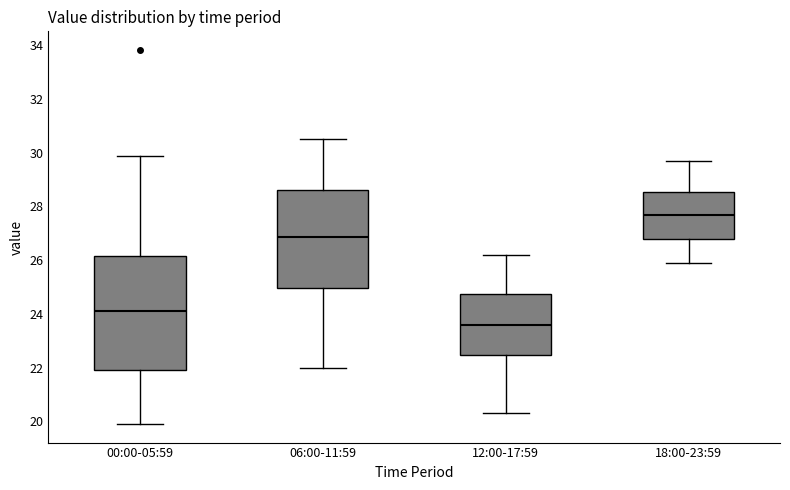

Comparing the boxes themselves (not the whiskers), which one is the tallest?

00:00-05:59